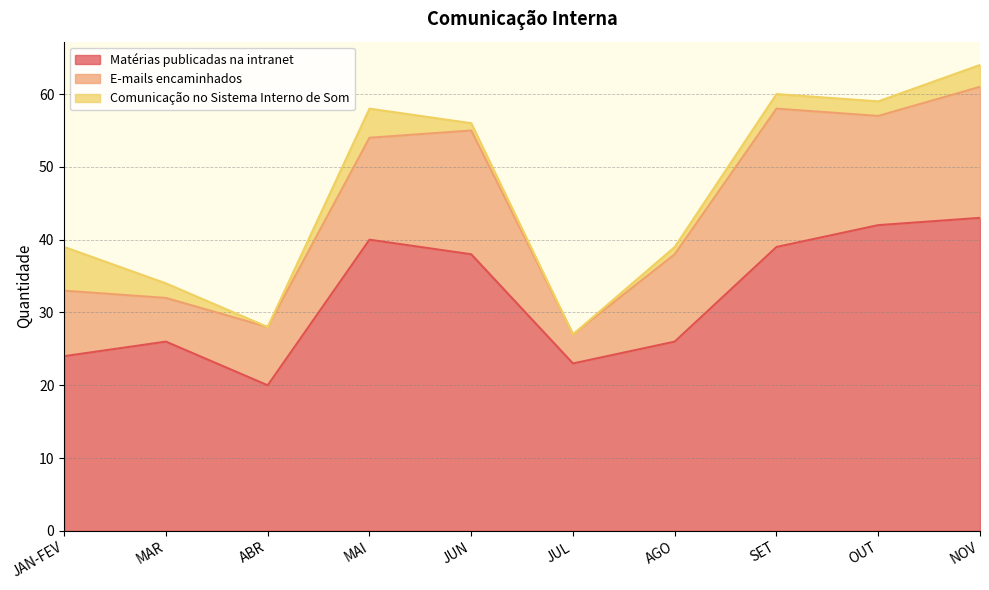

Is it true that Matérias publicadas na intranet equals 23 at JUL?

True